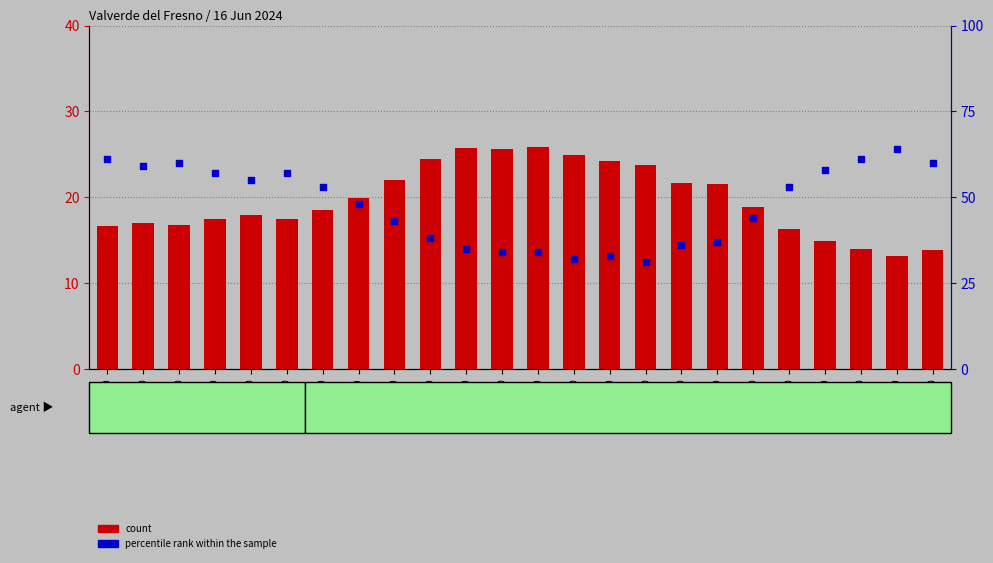

Which series has the largest total across all categories?

percentile rank within the sample